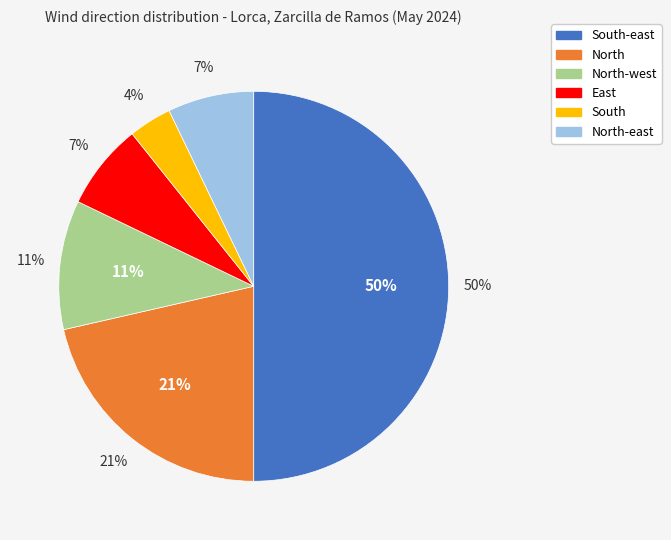

What is the total percentage of North and East?

28.6%